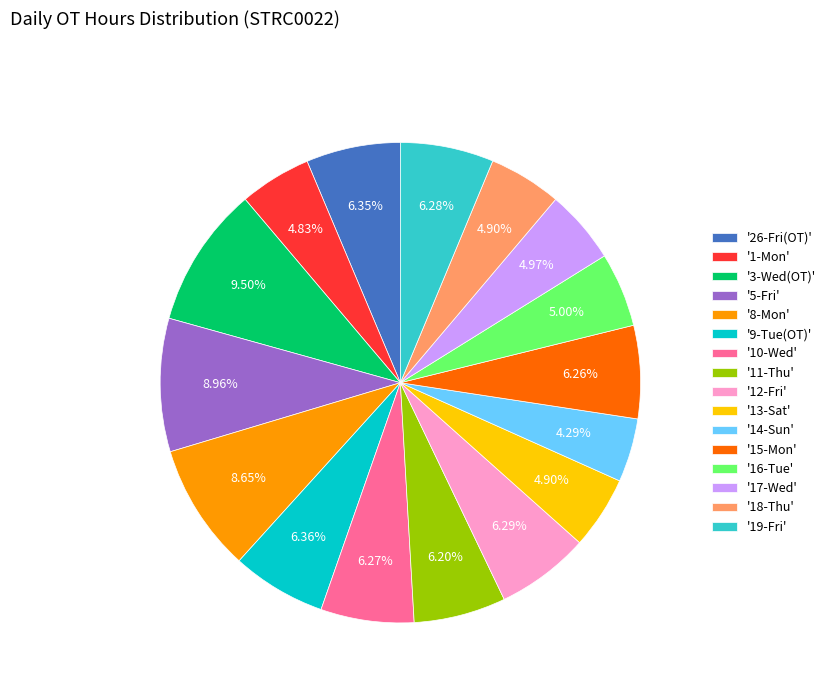

Is the sum of '12-Fri' and '18-Thu' greater than half?

No